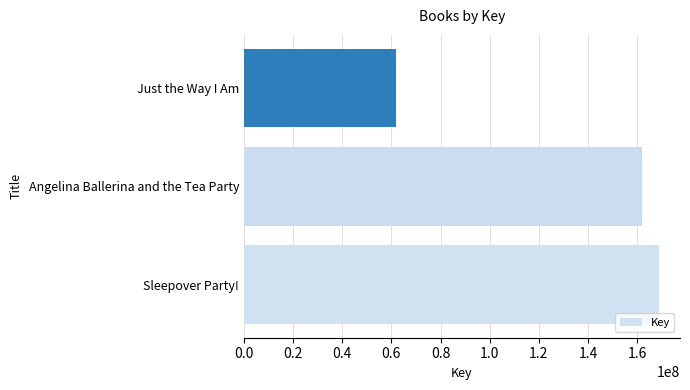

Count the number of categories in the chart.

3